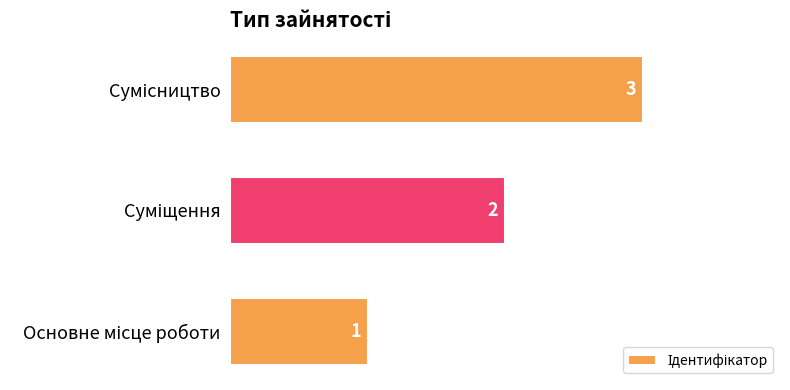

Does the chart contain any negative values?

No